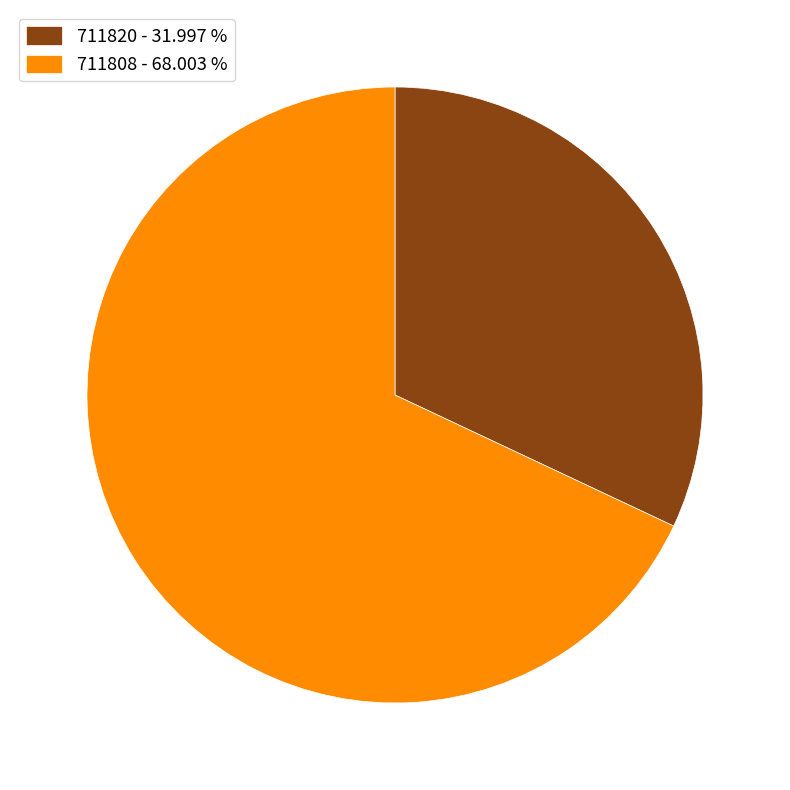

Rank the categories by value from lowest to highest.

711820, 711808